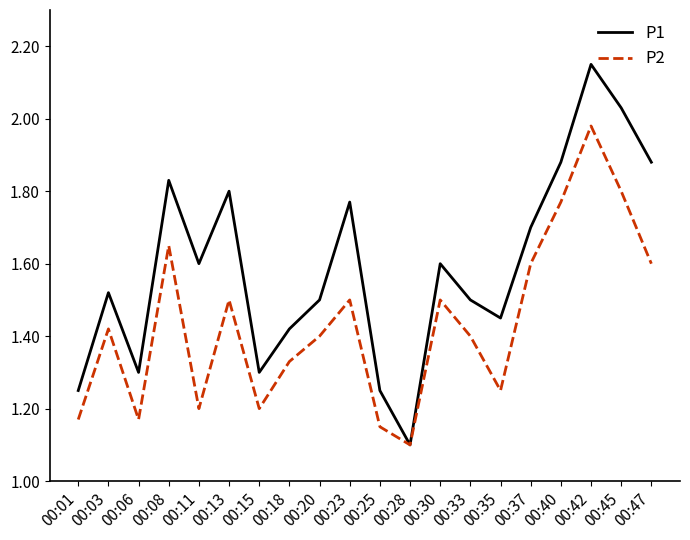

In P2, how many points are higher than both neighbors (excluding endpoints)?

6